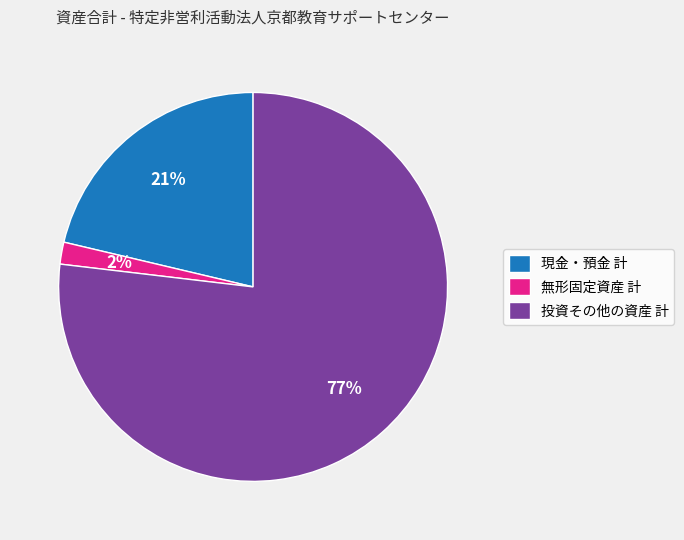

To the nearest percent, what percentage of the pie is 無形固定資産 計?

2%